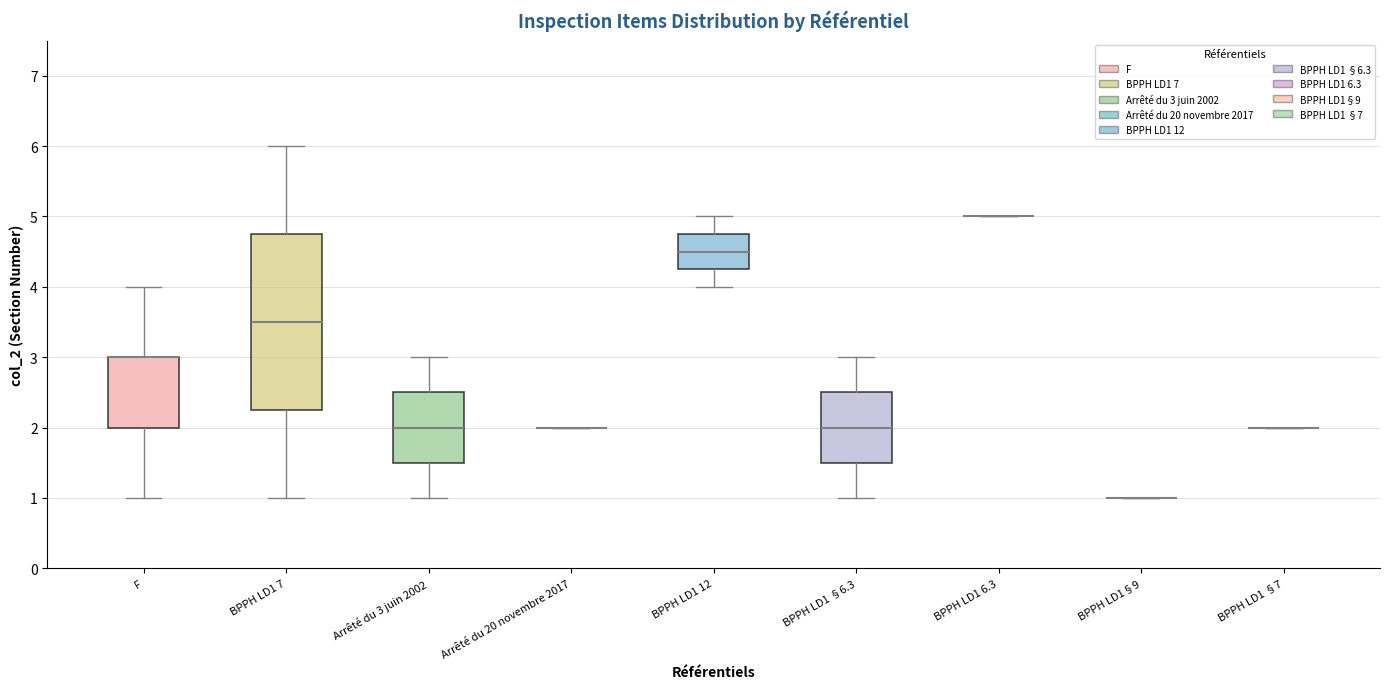

Comparing the boxes themselves (not the whiskers), which one is the tallest?

BPPH LD1 7